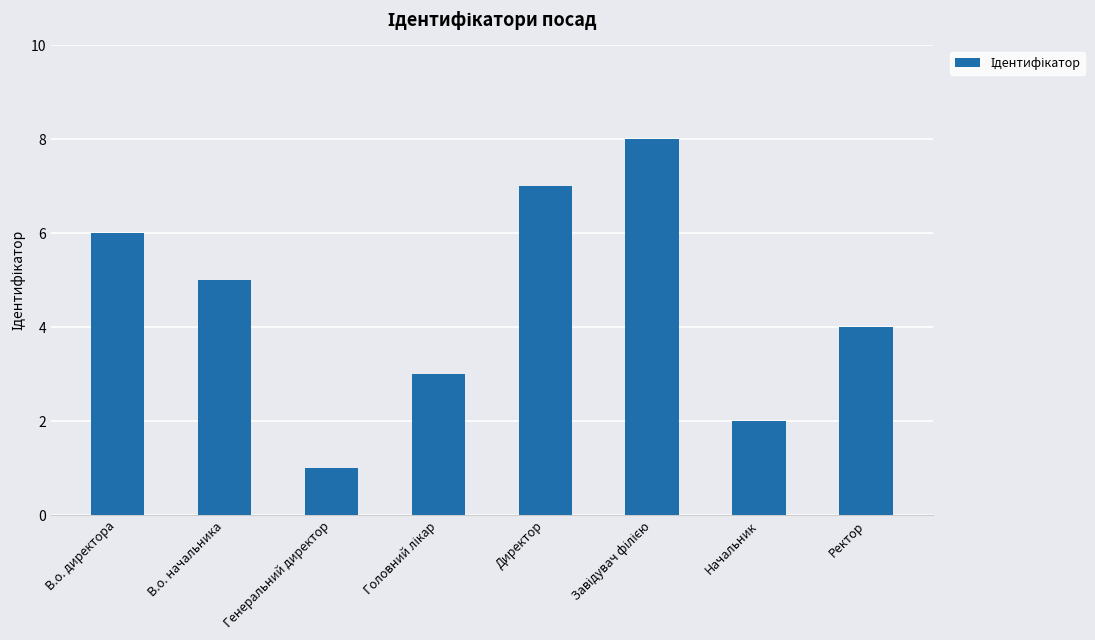

Is it true that the value at Начальник is 1?

False